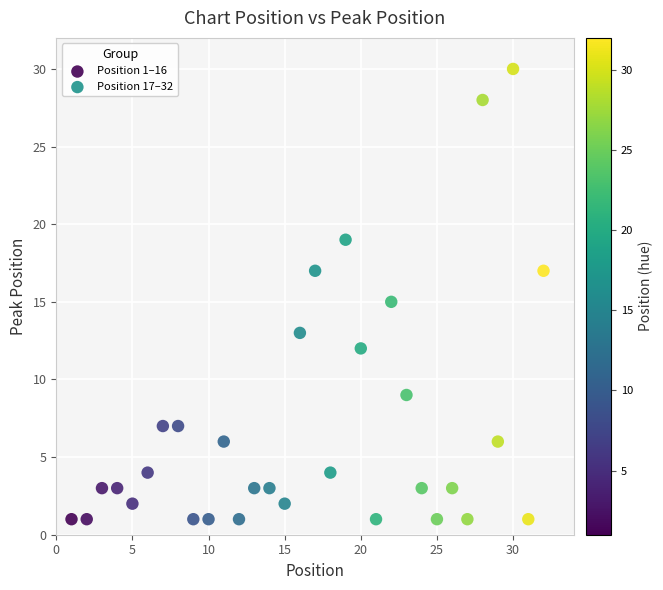

Which series has the widest spread of Y values?

Position 17–32